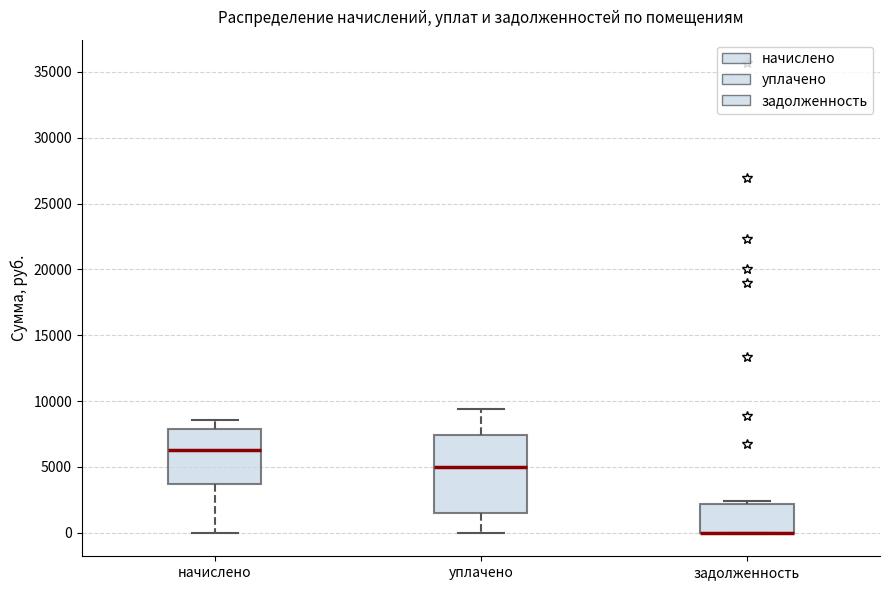

Where does the median line of the box for начислено sit on the y-axis? The values are not printed on the chart, so give them approximately, as read against the axis.

6500